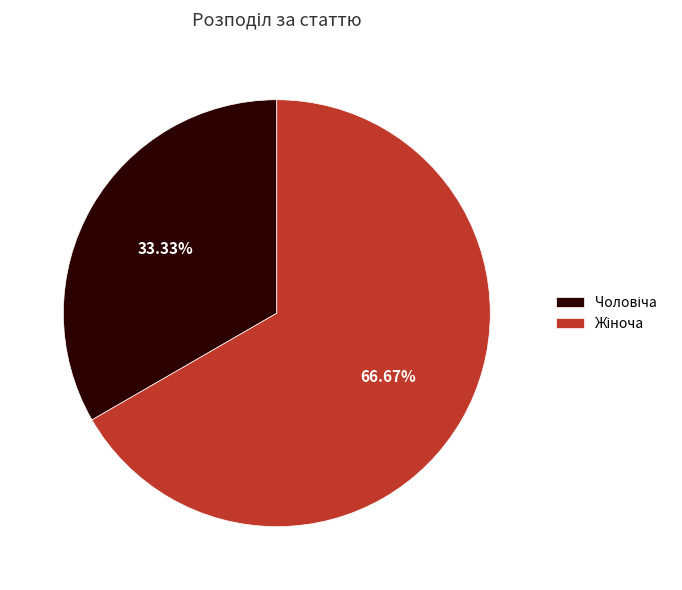

Is there a majority slice in this chart?

Yes